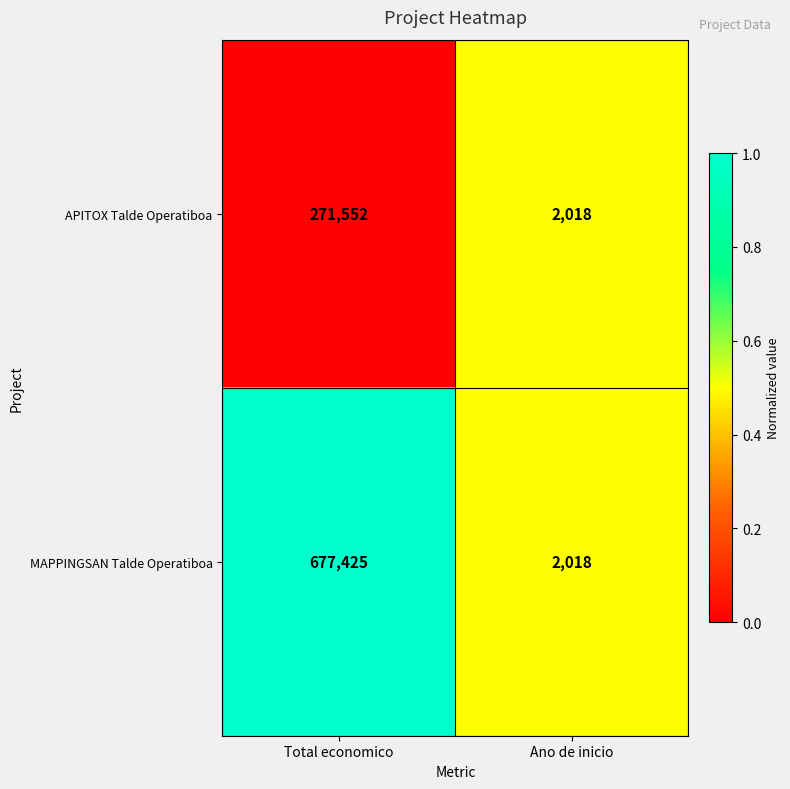

What is the total value across all series at Total economico?

948977